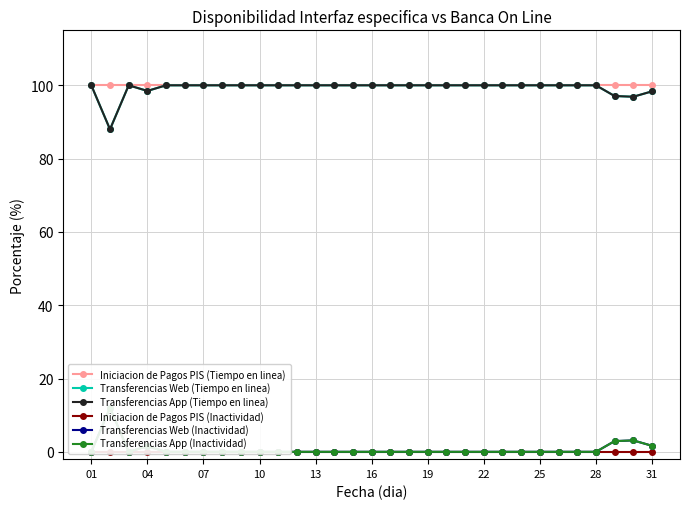

Which label corresponds to the smallest value in the chart?

01